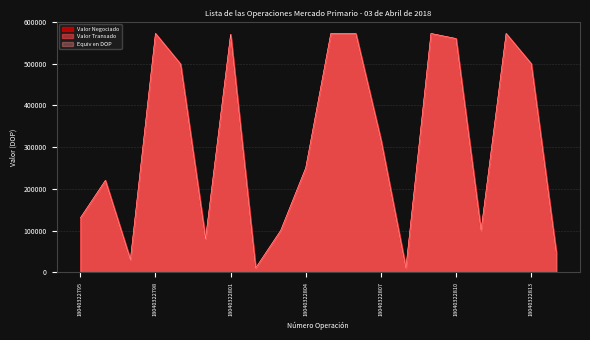

At 18040322813, list the series in order from largest to smallest.

Valor Negociado, Valor Transado, Equiv en DOP